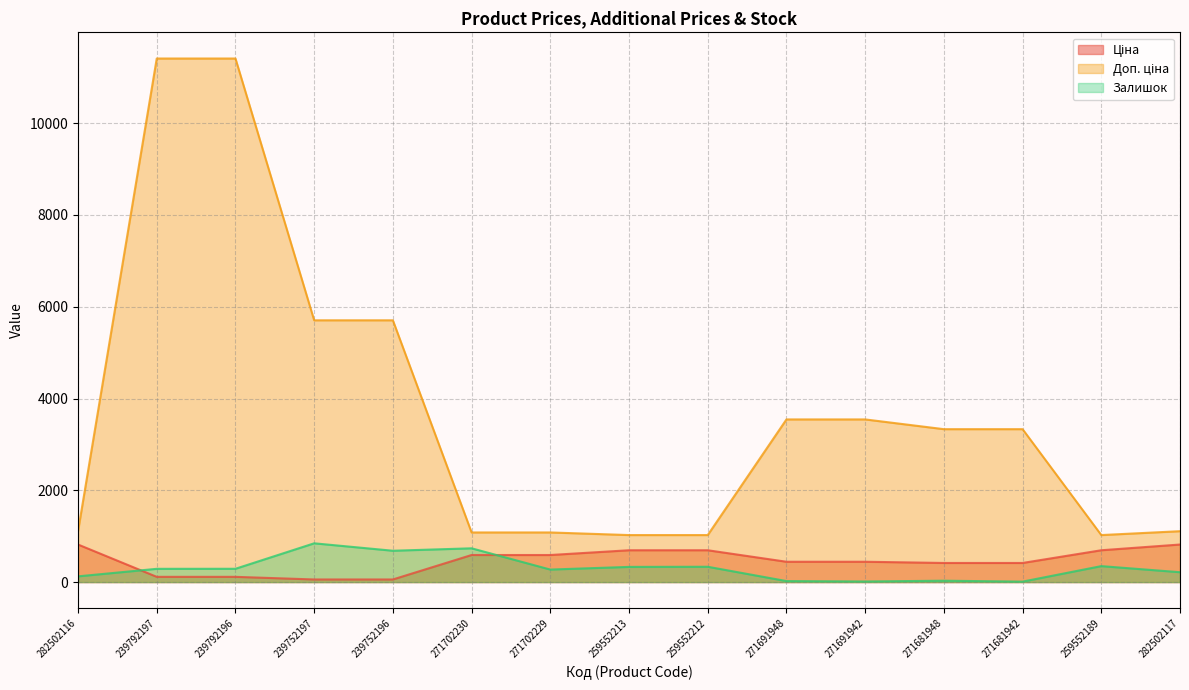

How many series are shown in this chart?

3